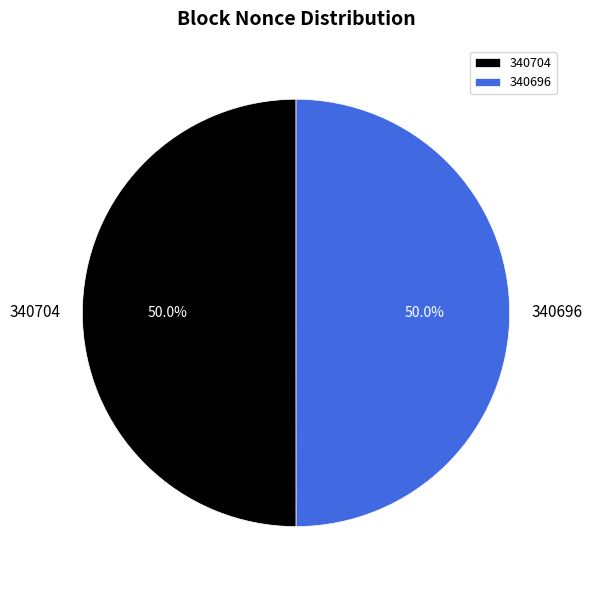

Approximately how many times larger is the value at 340704 compared to 340696?

1.0